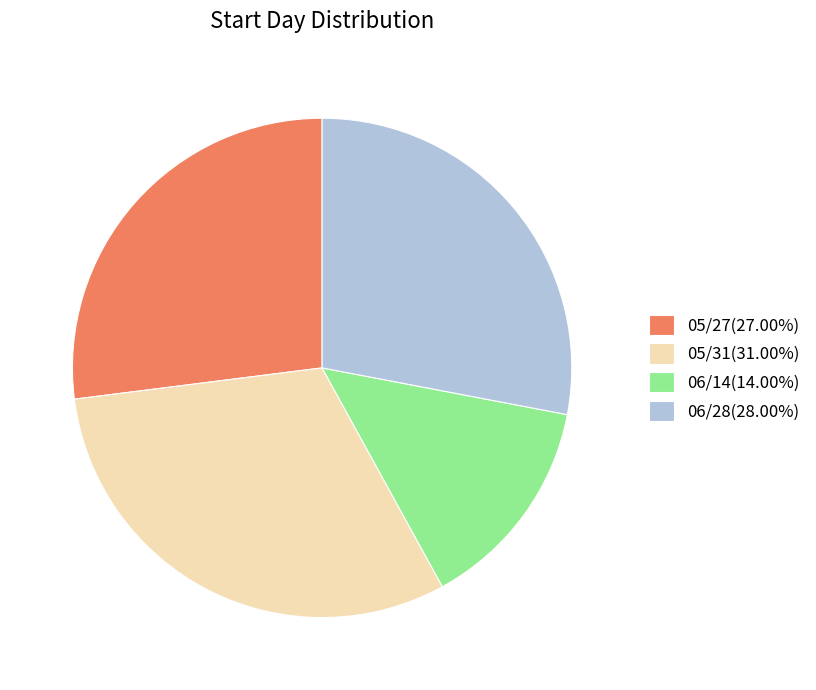

Which category has the biggest portion of the pie?

05/31